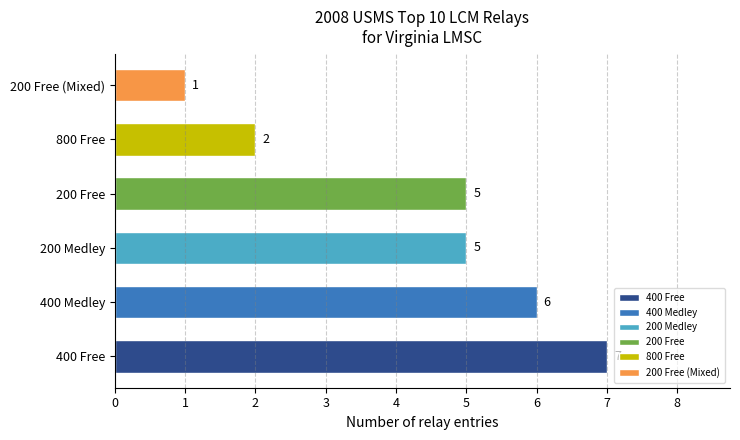

What is the approximate value at 200 Free?

5